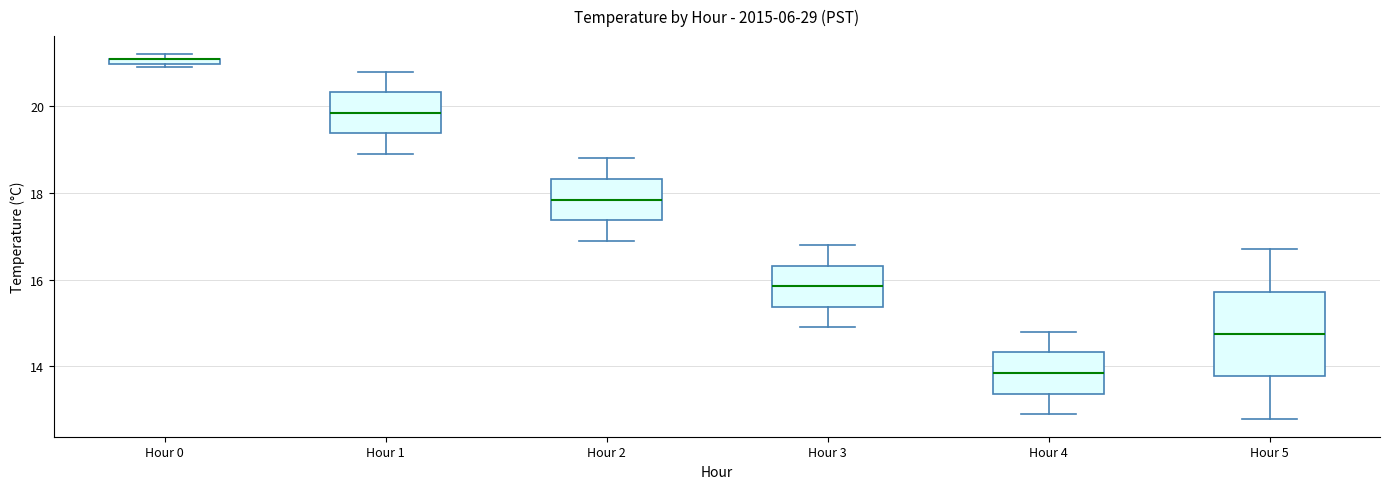

Comparing the boxes themselves (not the whiskers), which one is the tallest?

Hour 5